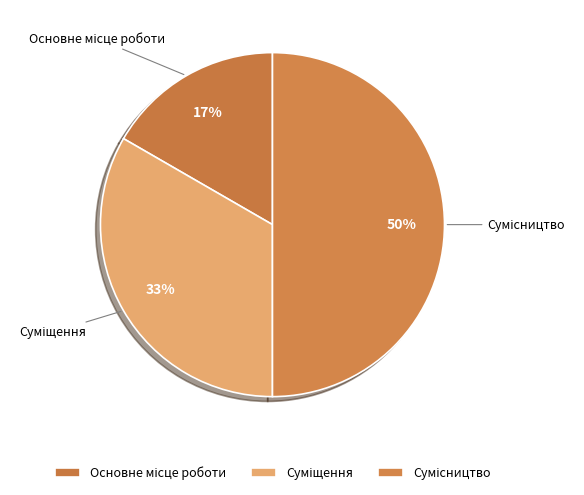

To the nearest percent, what is the average slice percentage?

33%